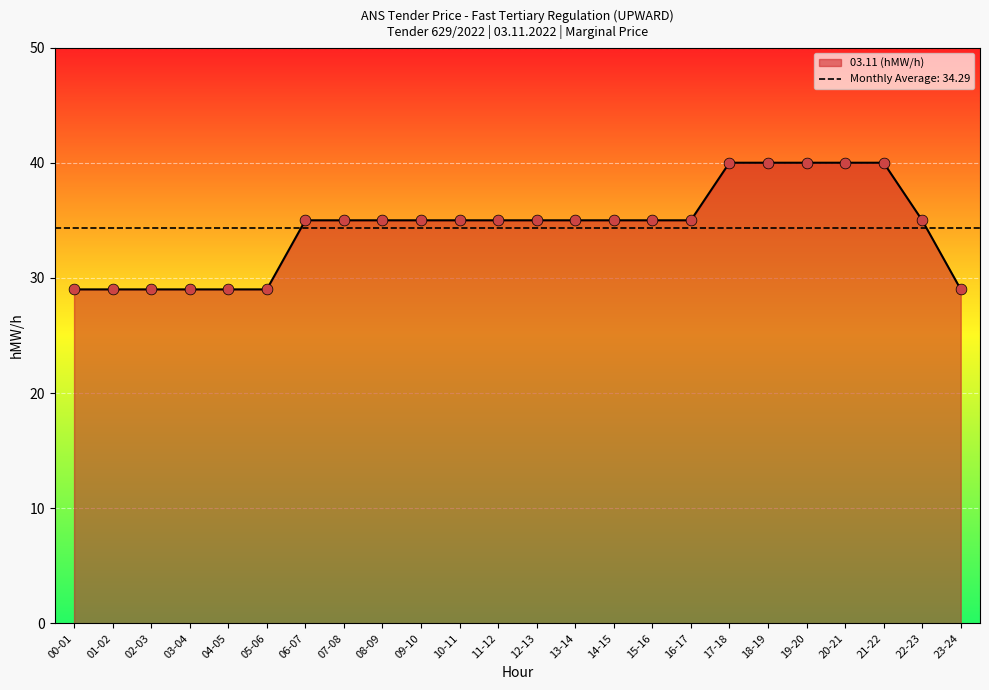

Between 06-07 and 19-20, which is larger?

19-20